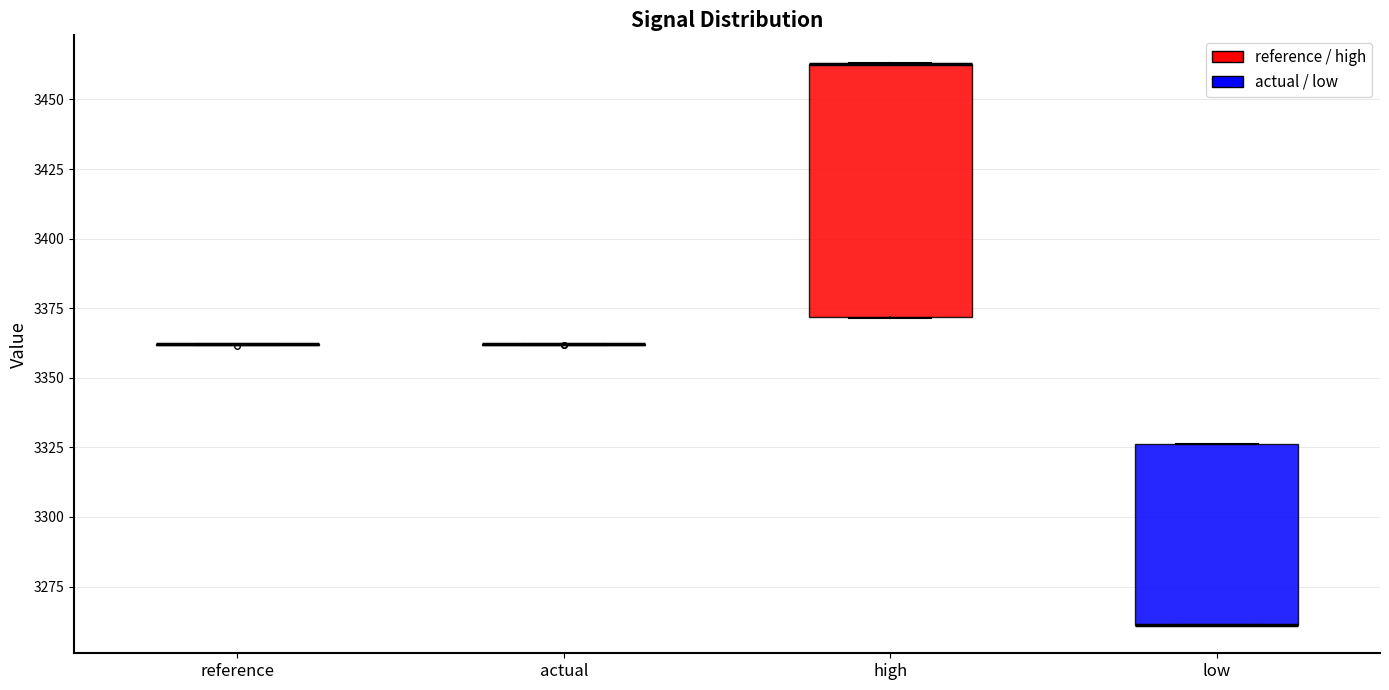

Reading left to right, transcribe this box plot: for each box, give where its median line is, the range the box spans, and where its two whiskers end, as read against the y-axis. The values are not printed on the chart, so give them approximately, as read against the axis.

reference: box collapsed to a line at 3360, whiskers 3360 to 3360
actual: box collapsed to a line at 3360, whiskers 3360 to 3360
high: median 3465 (drawn on the box's upper edge), box 3370 to 3465, whiskers 3370 to 3465
low: median 3260 (drawn on the box's lower edge), box 3260 to 3325, whiskers 3260 to 3325